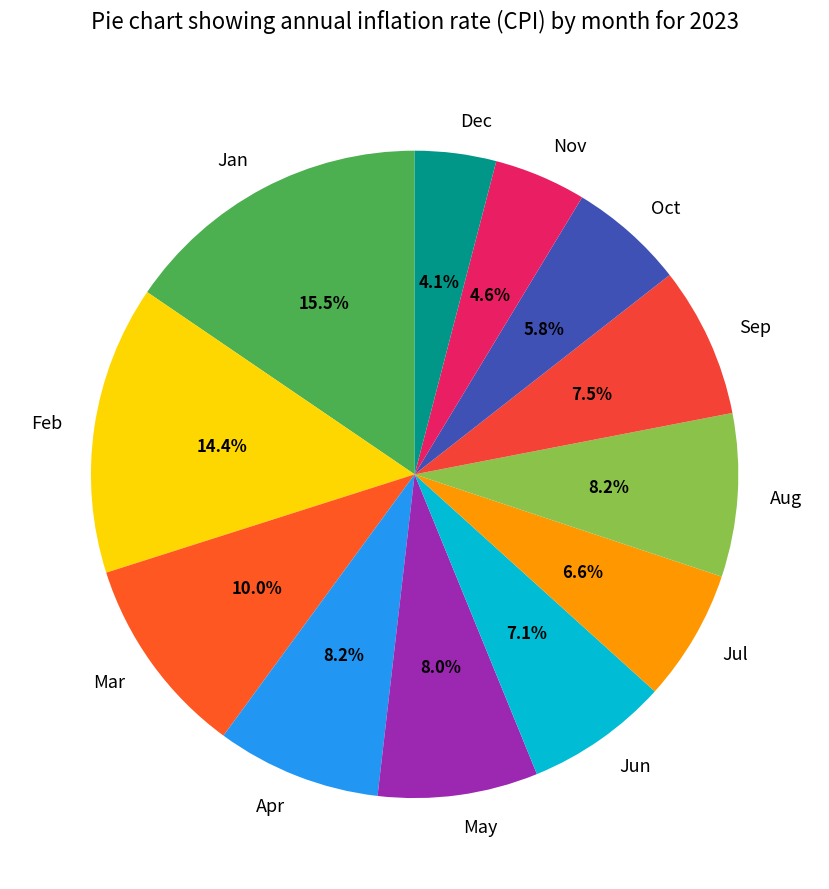

To the nearest percent, what percentage of the pie is Oct?

6%